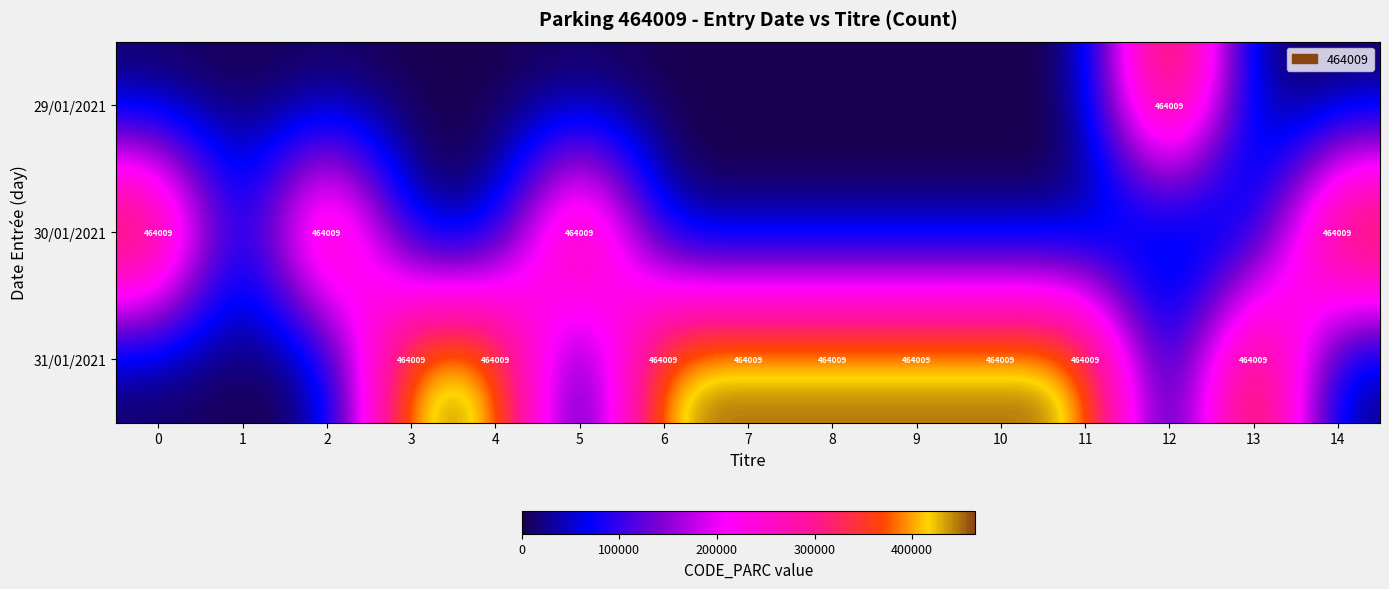

What is the difference between the highest and lowest values at 14?

464009